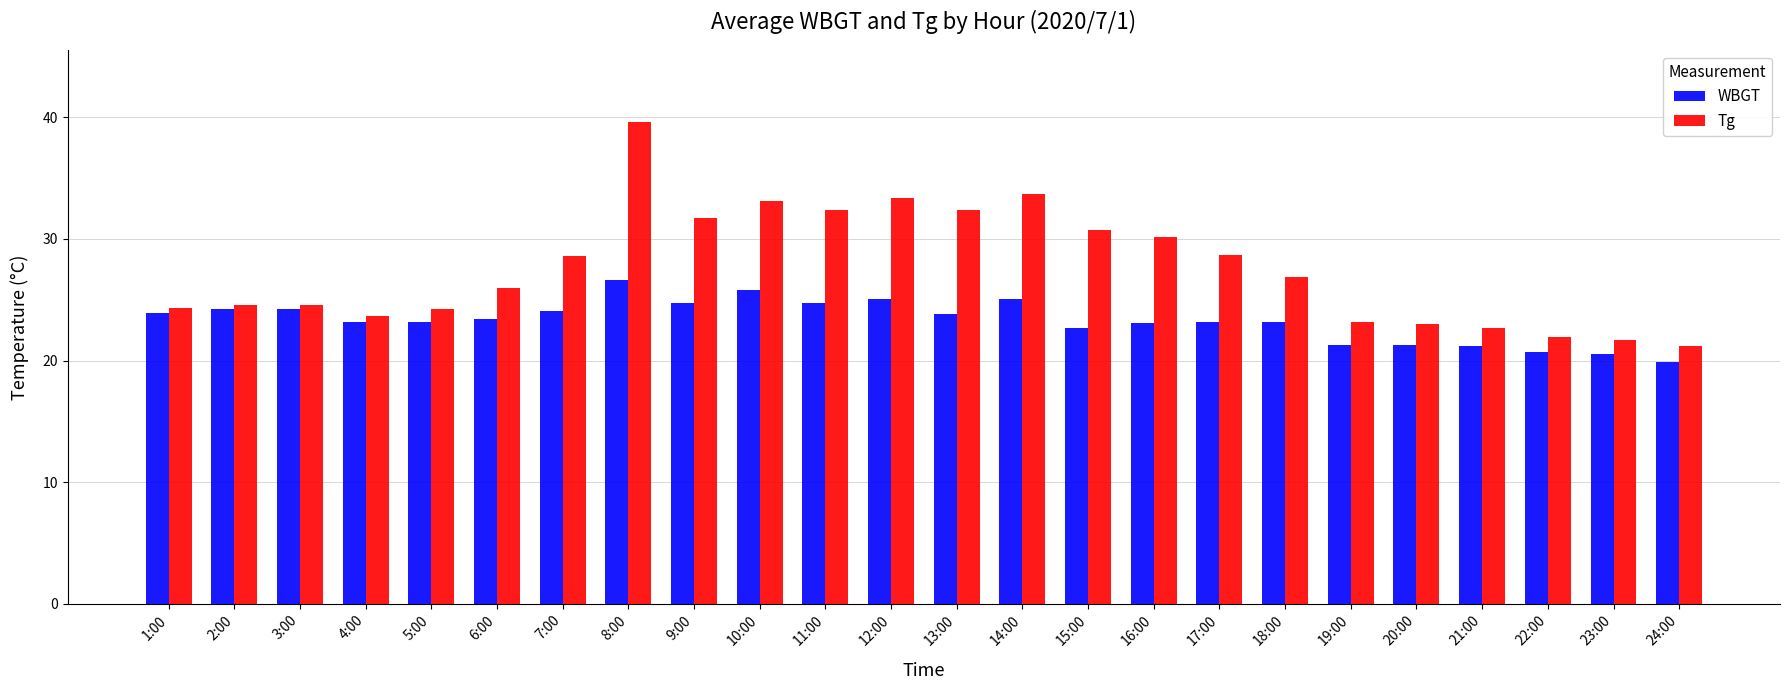

List the series in order of their peak value, lowest first.

WBGT, Tg